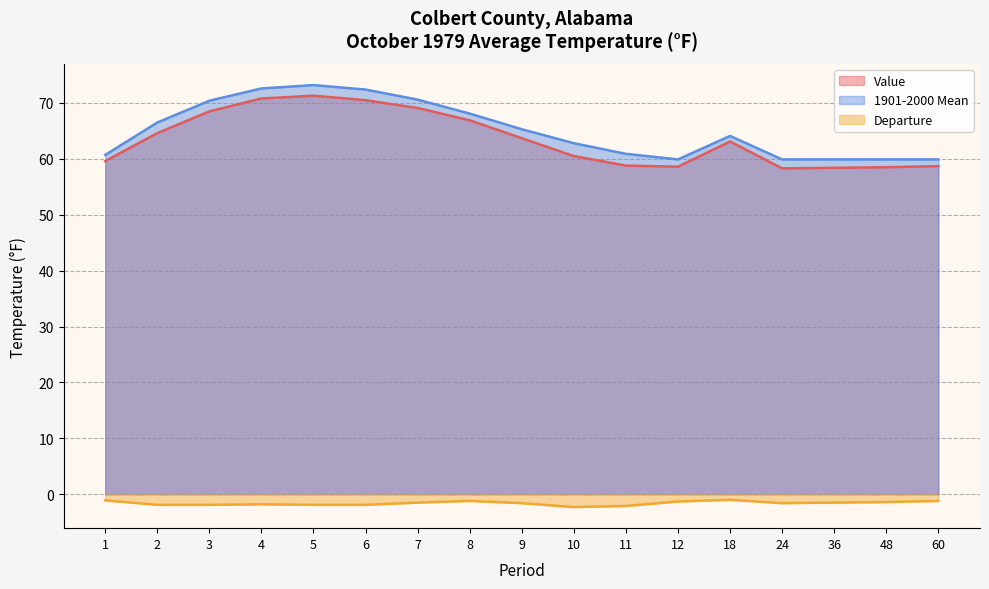

Is it true that 1901-2000 Mean equals 59.9 at 60?

True